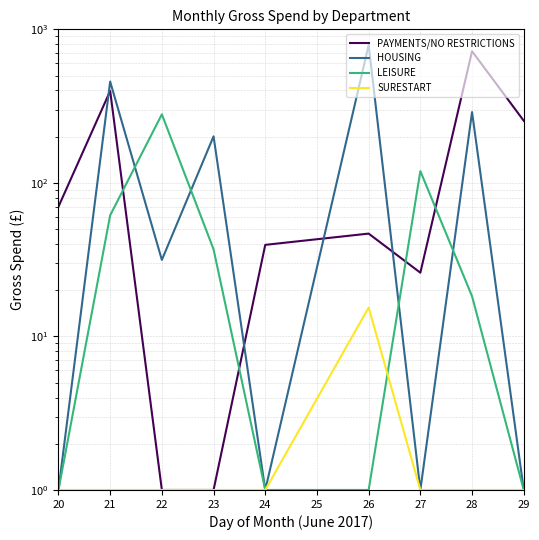

At which label does HOUSING first exceed 31?

21